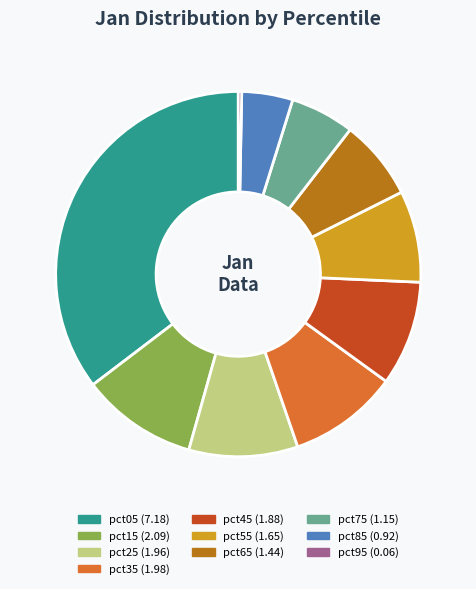

Is there a majority slice in this chart?

No